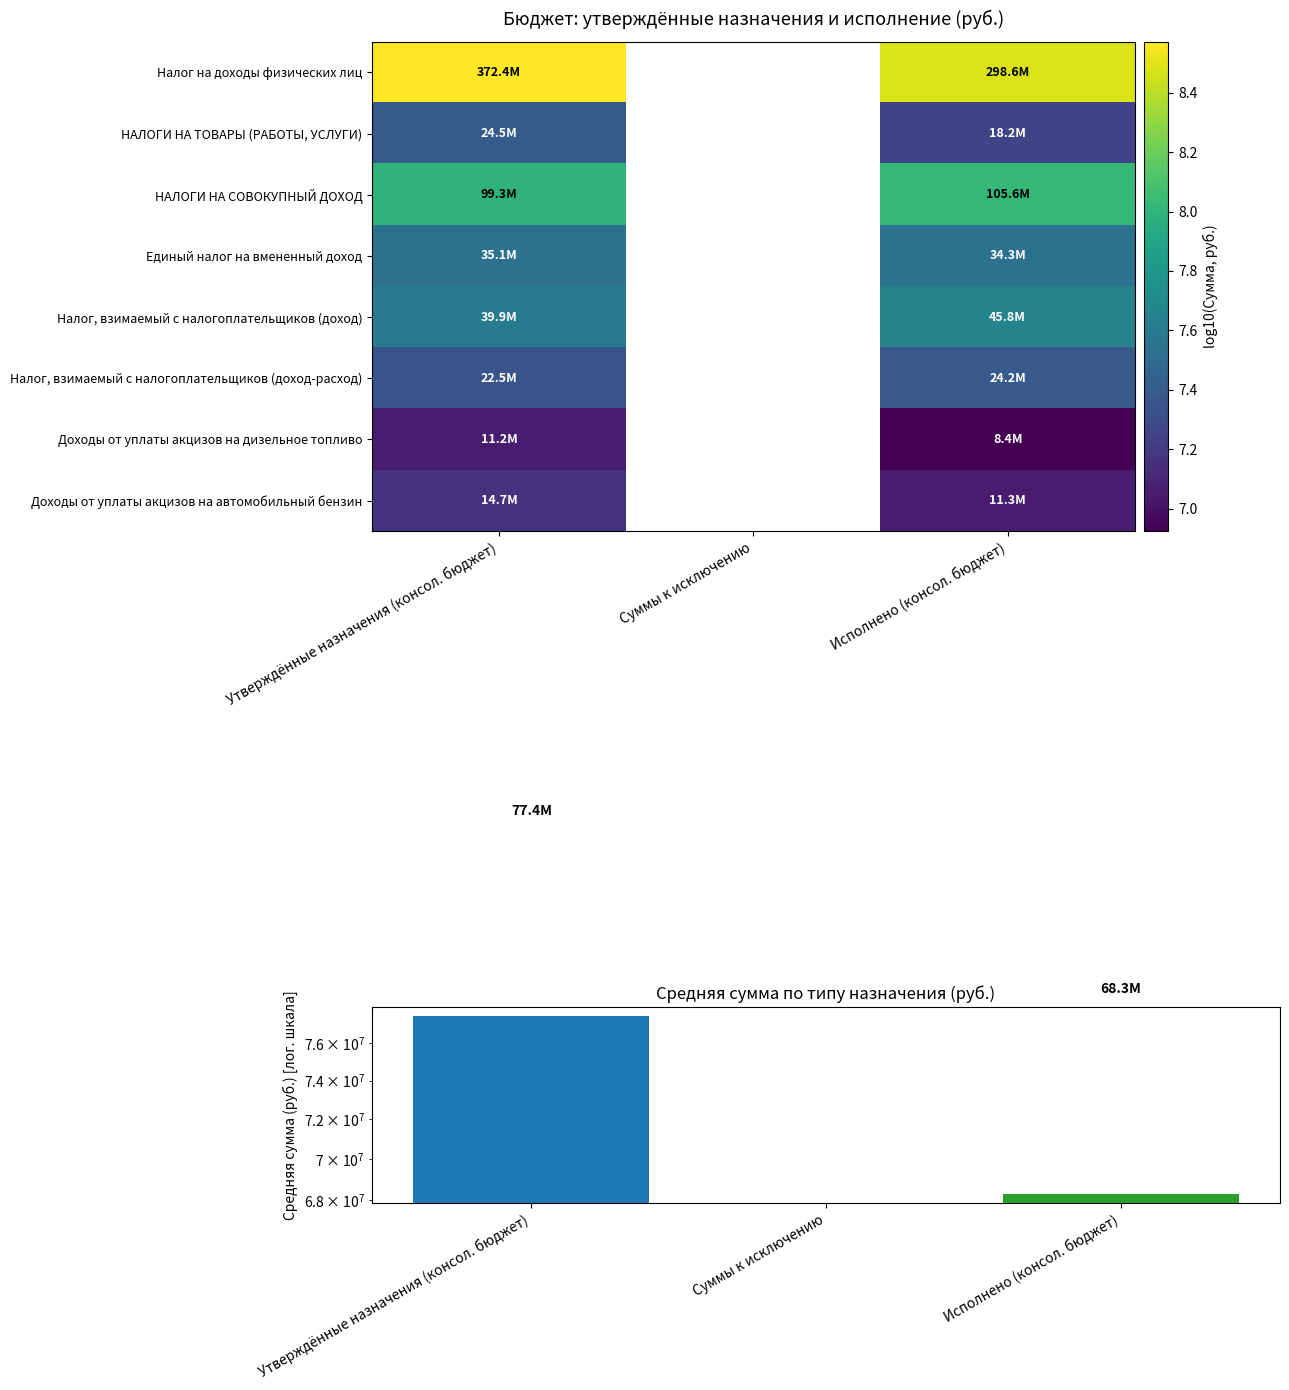

The value of НАЛОГИ НА ТОВАРЫ (РАБОТЫ, УСЛУГИ) at Утверждённые назначения (консол. бюджет) is 7.4. True or false?

True